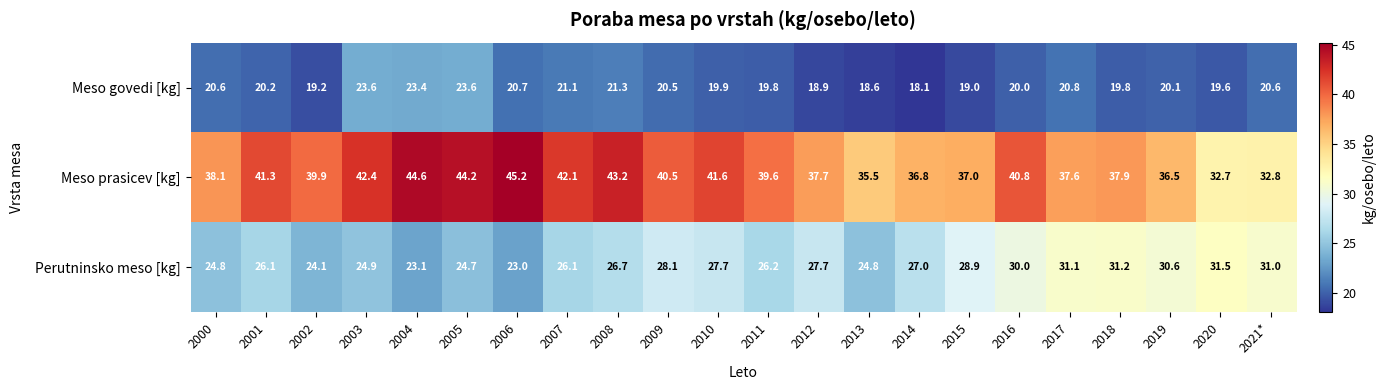

The value of Meso prasicev [kg] at 2001 is 41.3. True or false?

True